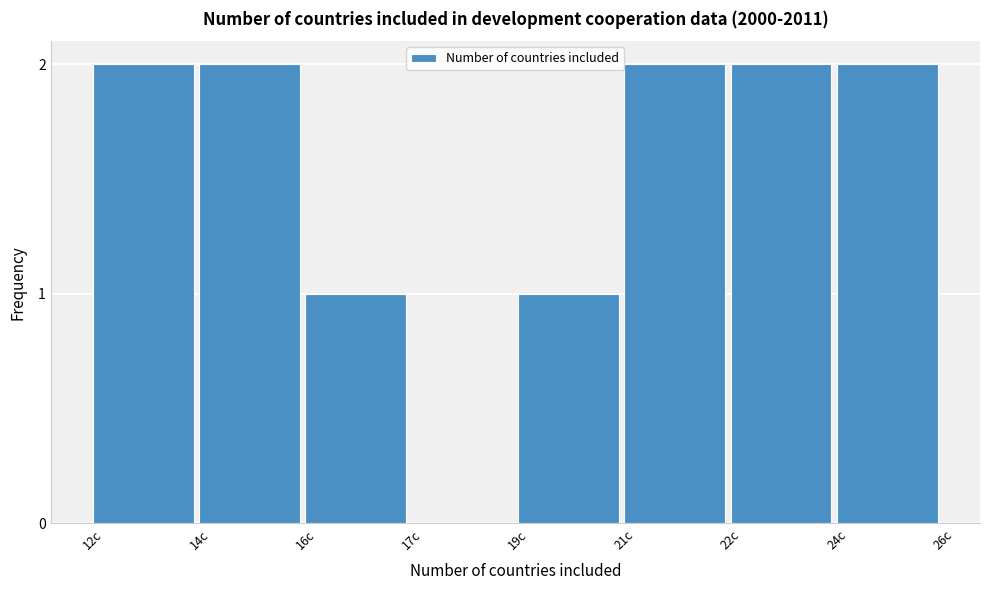

The value at 17c is -1. True or false?

False